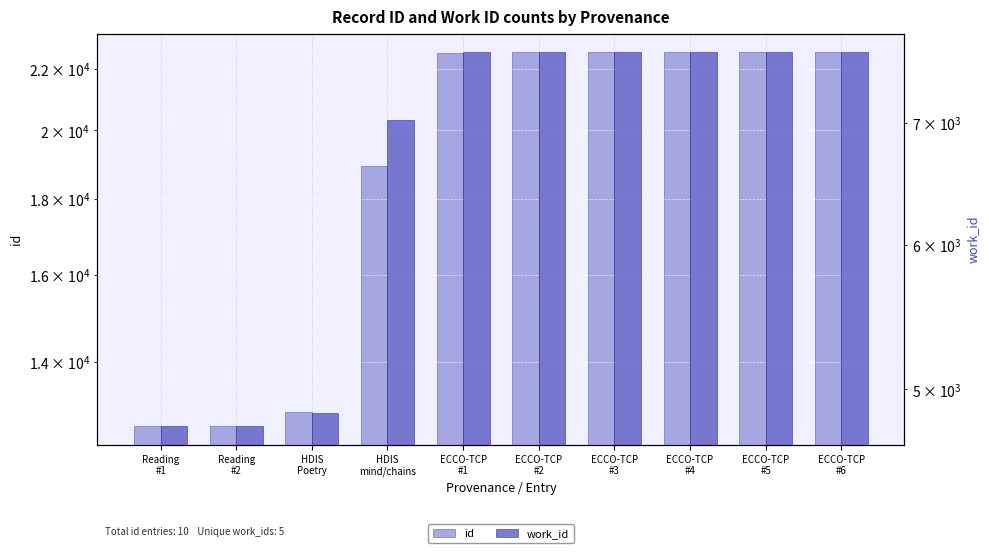

The work_id series shows 4189 at HDIS
mind/chains. True or false?

False